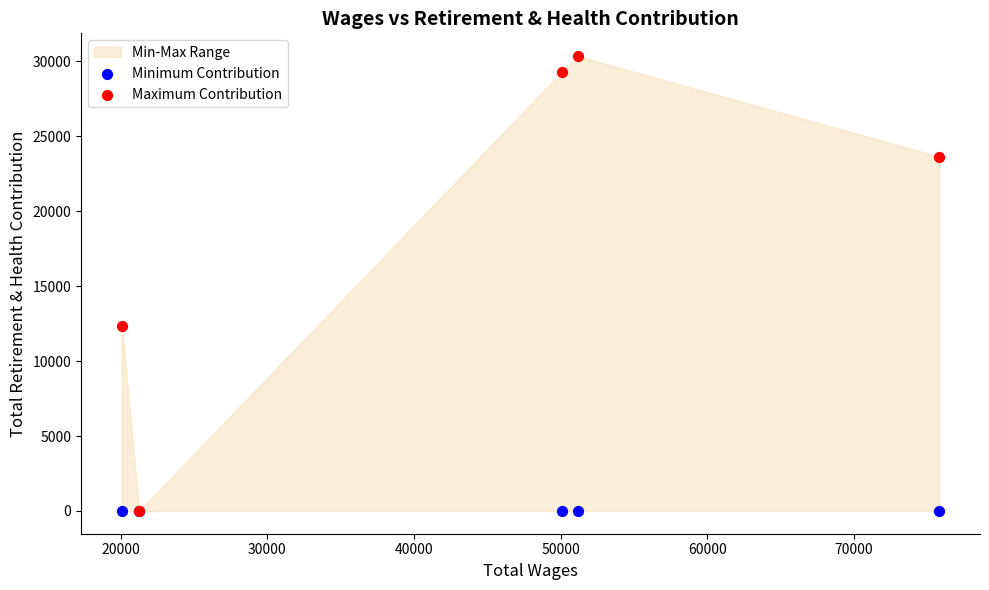

In the Maximum Contribution series, what Y value is closest to 15170?

12314